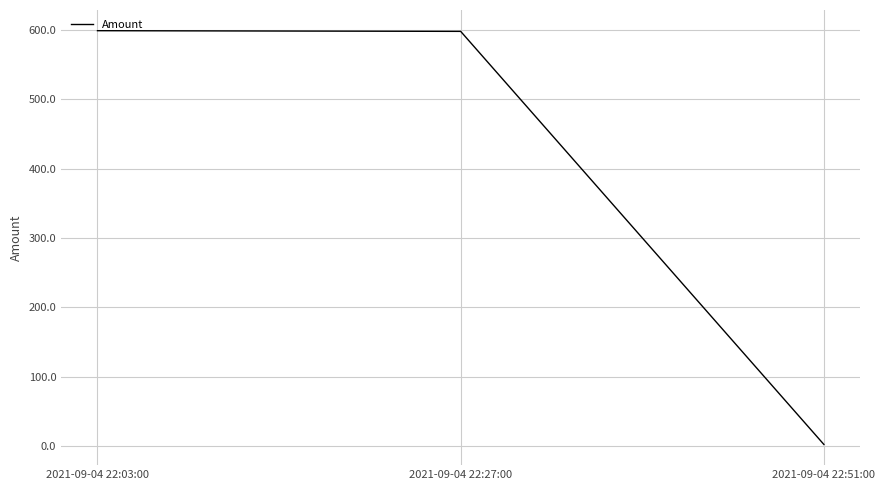

The chart shows a value of 599.0 at 2021-09-04 22:03:00. True or false?

True